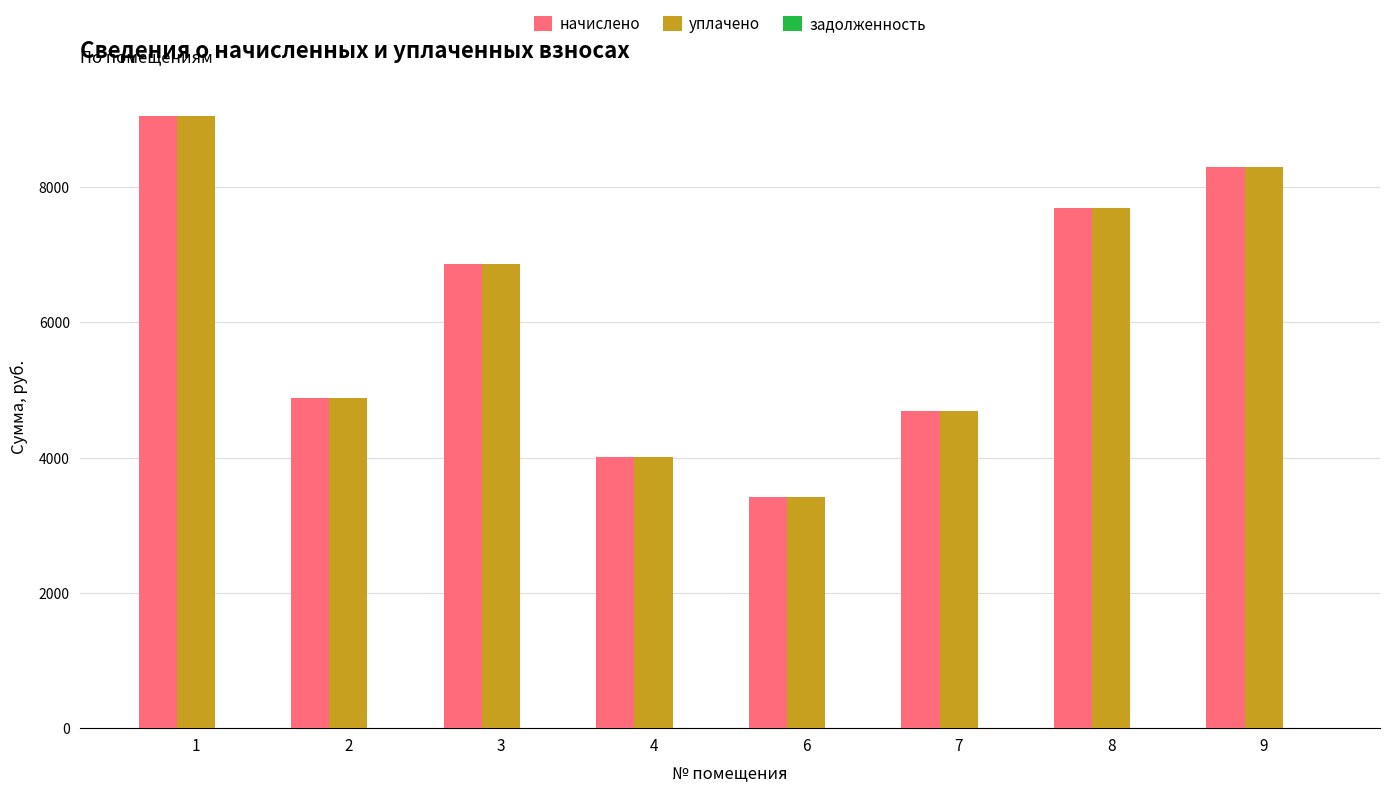

The уплачено series shows 6865.9 at 3. True or false?

True